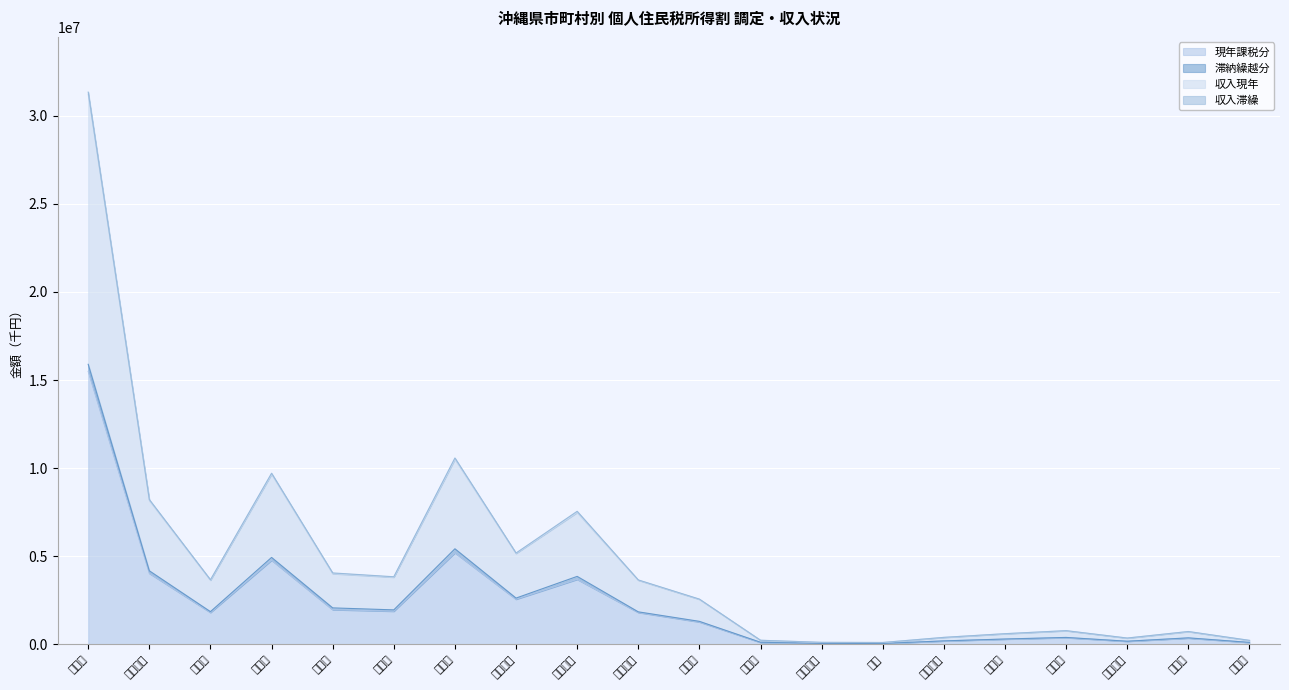

What is the sum of the 現年課税分 values at 宮古島市 and 本部町?

2118008